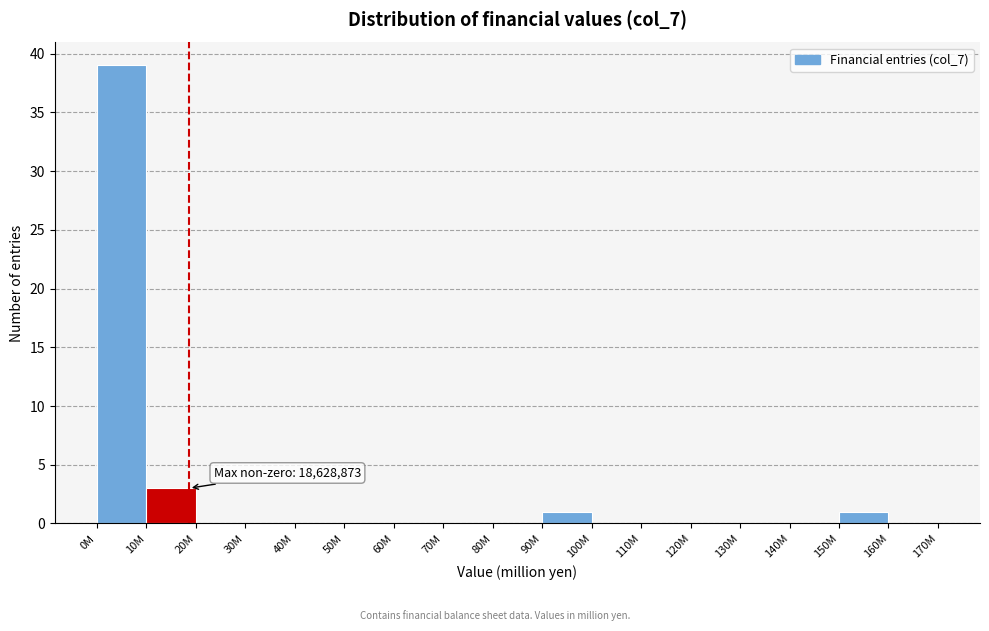

Reading left to right, extract all data points from this chart.

0M=39	10M=3	20M=0	30M=0	40M=0	50M=0	60M=0	70M=0	80M=0	90M=1	100M=0	110M=0	120M=0	130M=0	140M=0	150M=1	160M=0